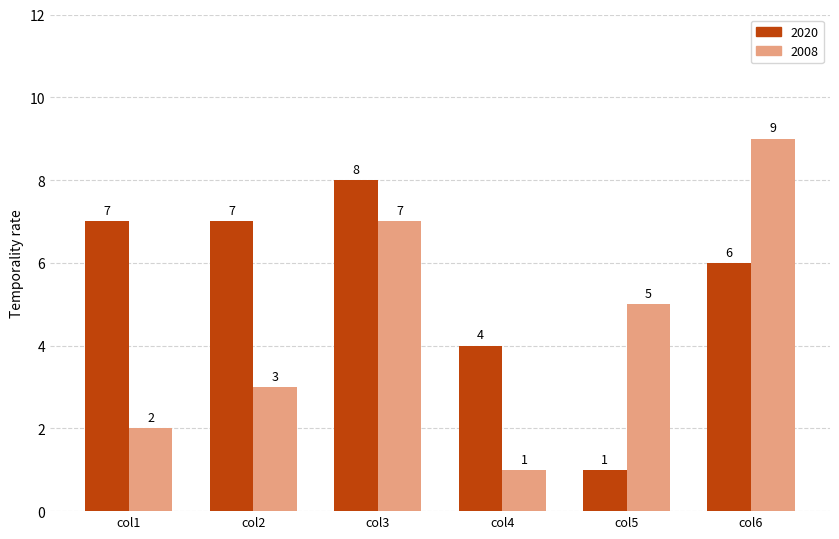

What is the sum of the 2020 values at col5 and col4?

5